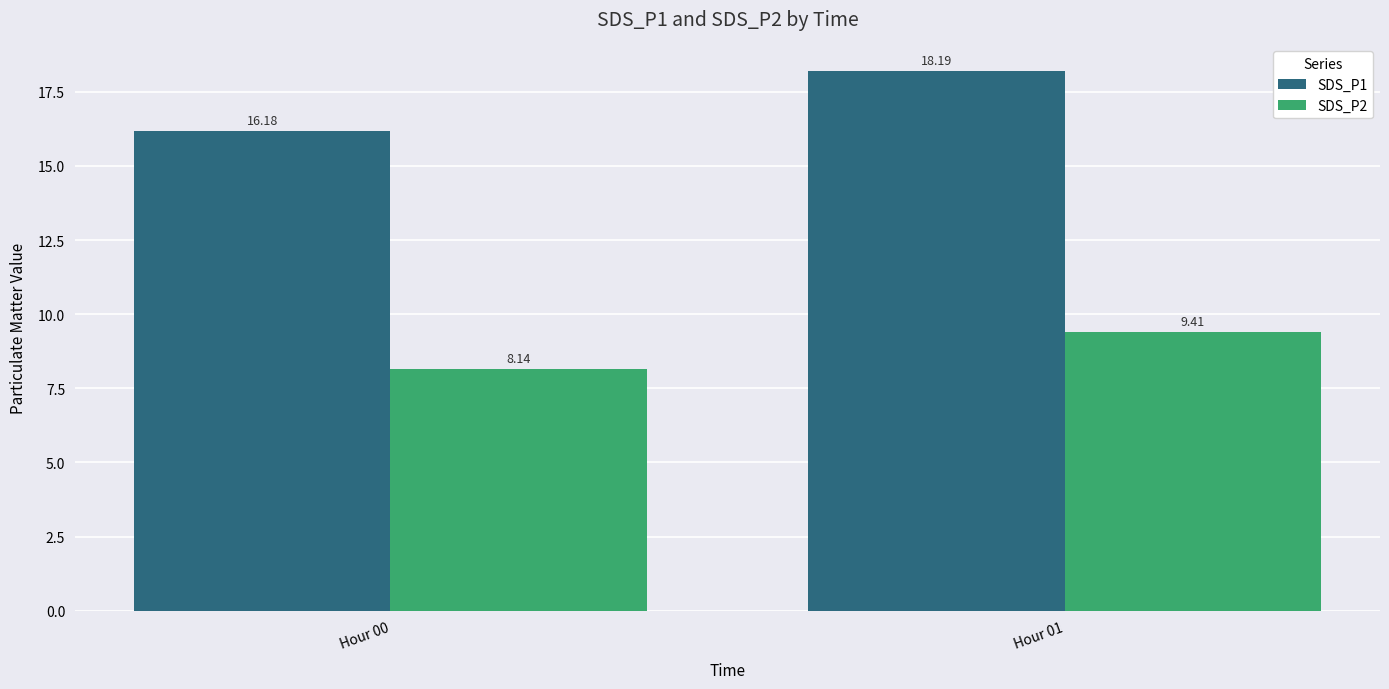

Reading left to right, transcribe all the data shown in this chart.

SDS_P1: Hour 00=16.2	Hour 01=18.2
SDS_P2: Hour 00=8.1	Hour 01=9.4